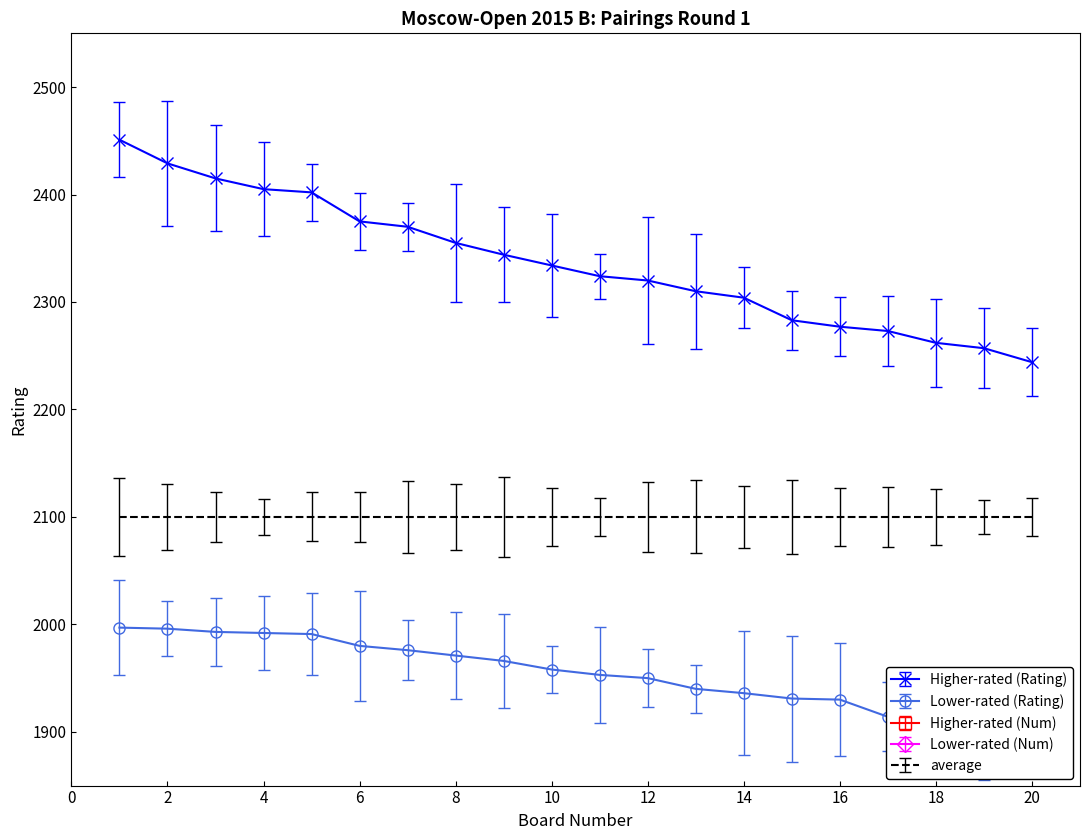

Rank the categories by Higher-rated (Num) value from highest to lowest.

20, 19, 18, 17, 16, 15, 14, 13, 12, 11, 10, 9, 8, 7, 6, 5, 4, 3, 2, 1